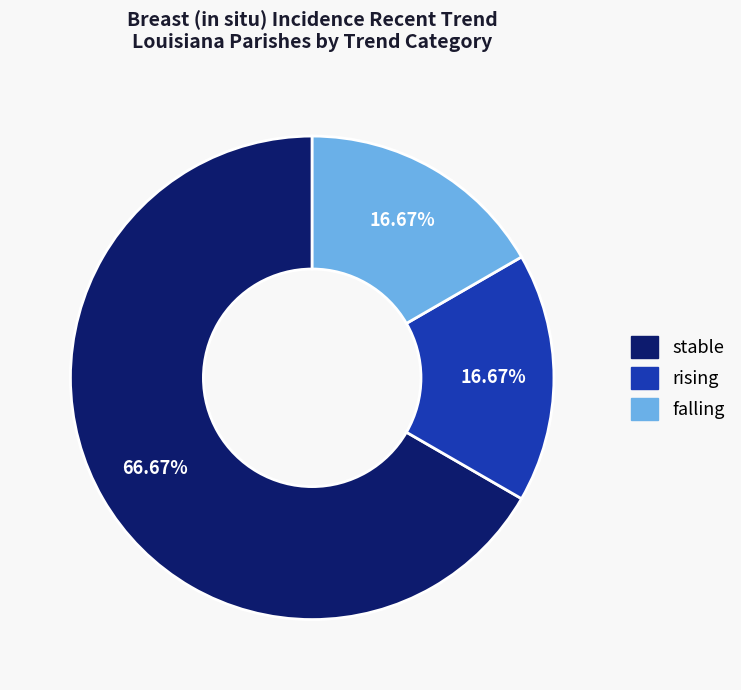

Between stable and falling, which is larger?

stable